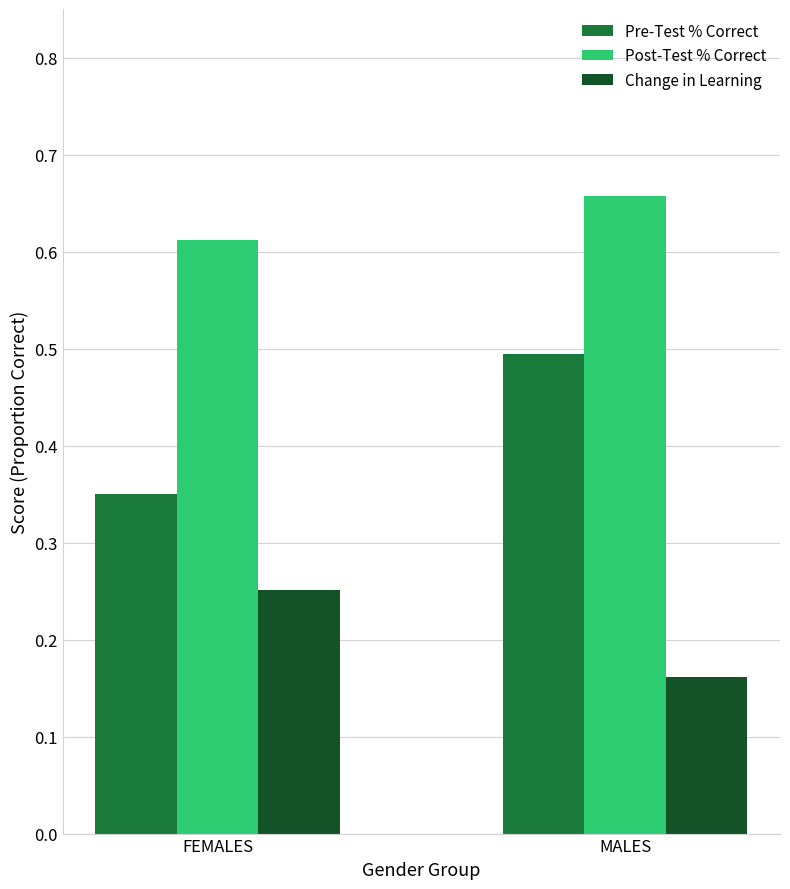

At how many categories does at least one series exceed 0?

2